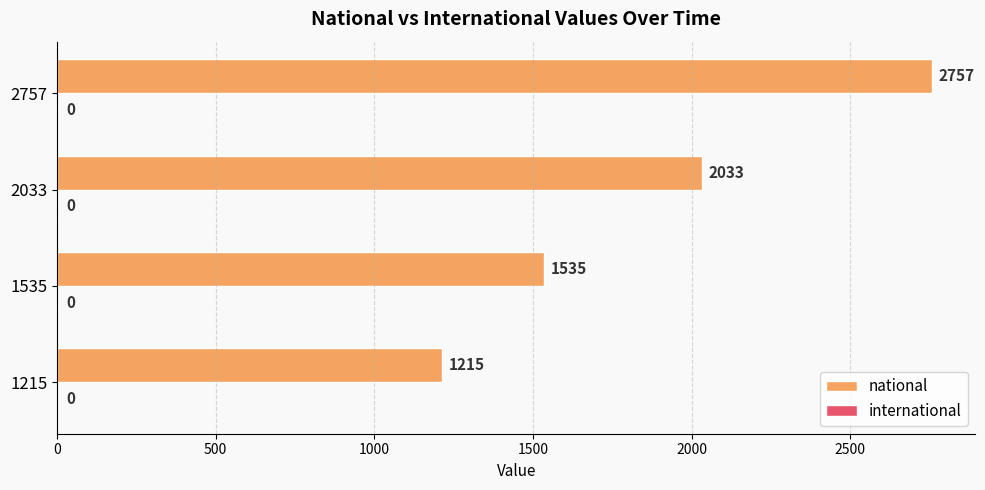

Does the chart contain any negative values?

No